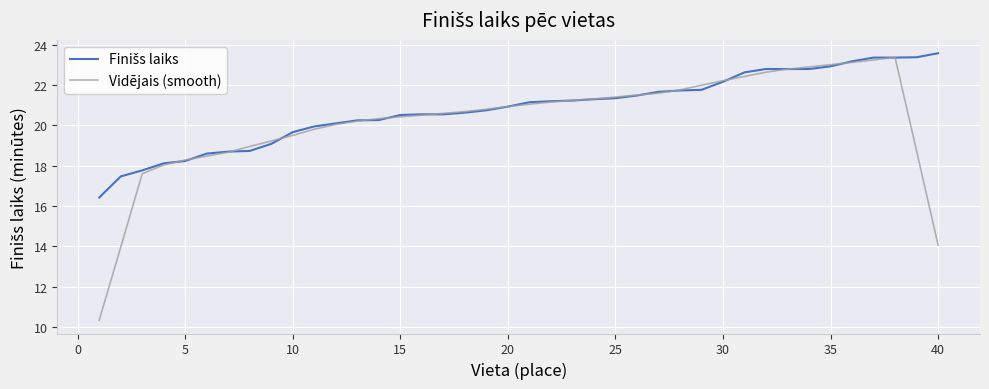

Which series has the largest range (max minus min)?

Vidējais (smooth)